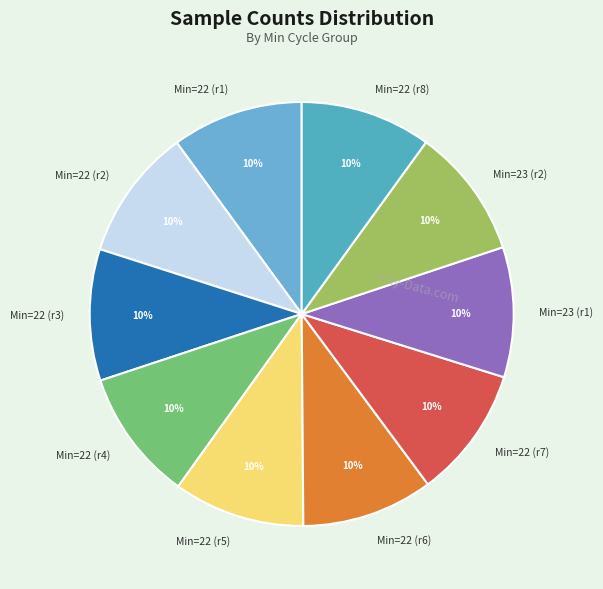

Combined, do Min=22 (r1) and Min=23 (r1) account for over 50%?

No